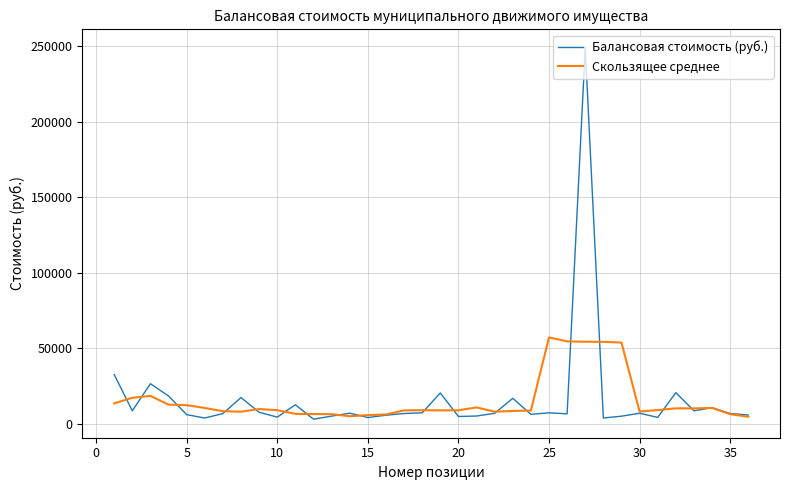

List the series in order of their peak value, lowest first.

Скользящее среднее, Балансовая стоимость (руб.)